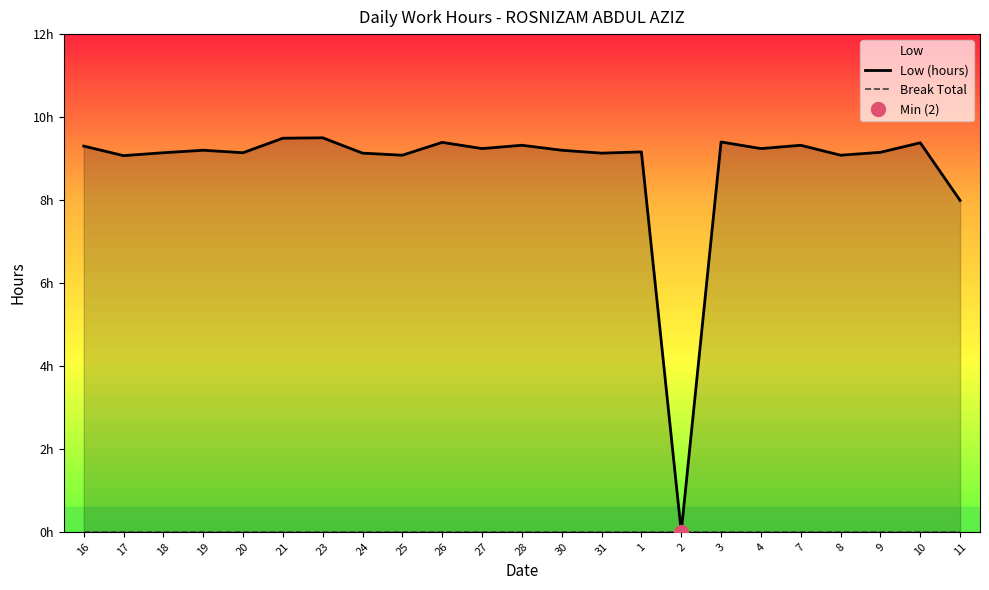

Which series has the largest total across all categories?

Low (hours)